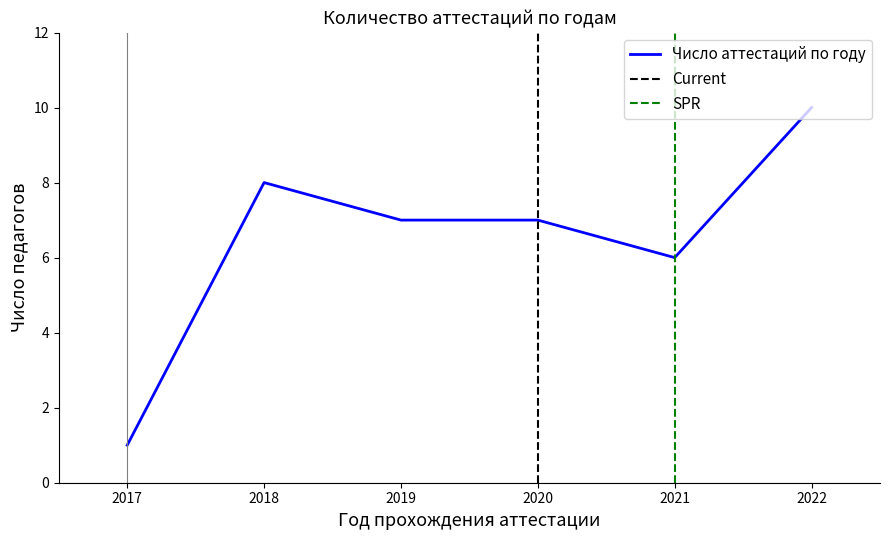

How many values are below 2020?

16